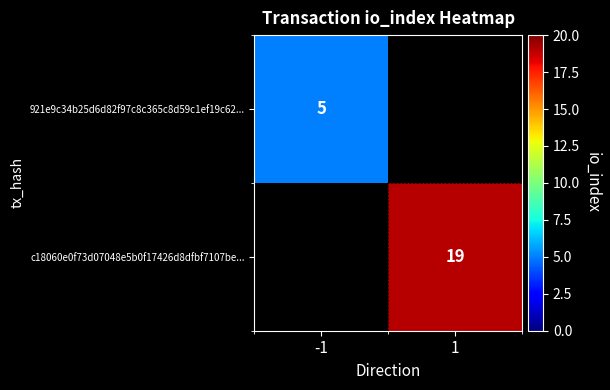

The value of 921e9c34b25d6d82f97c8c365c8d59c1ef19c62... at -1 is 7. True or false?

False